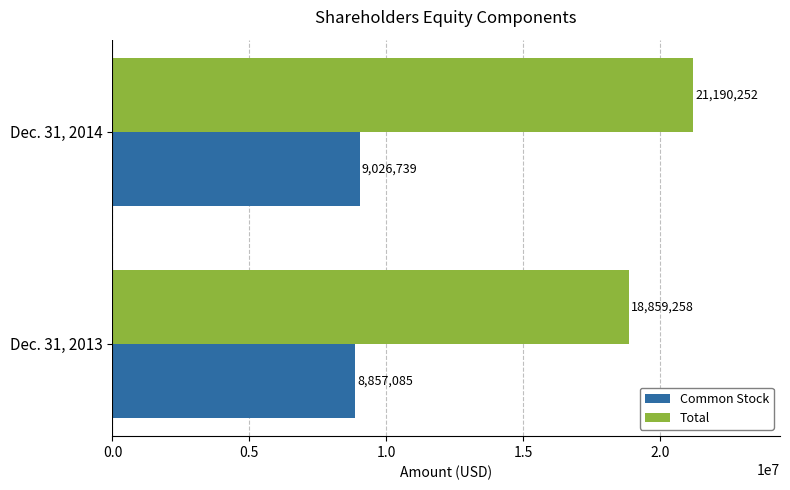

What is the sum of the Total values at Dec. 31, 2014 and Dec. 31, 2013?

40049510